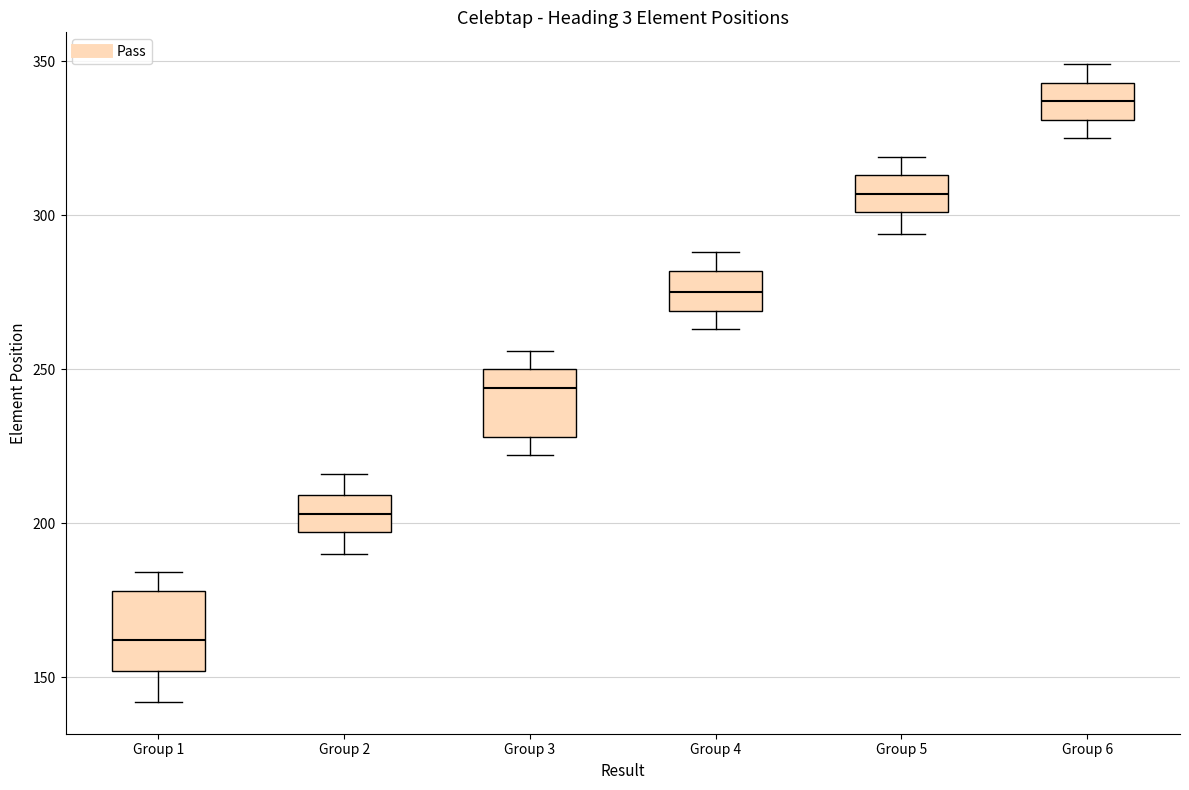

Where does the lower whisker of the box for Group 6 end on the y-axis? The values are not printed on the chart, so give them approximately, as read against the axis.

325